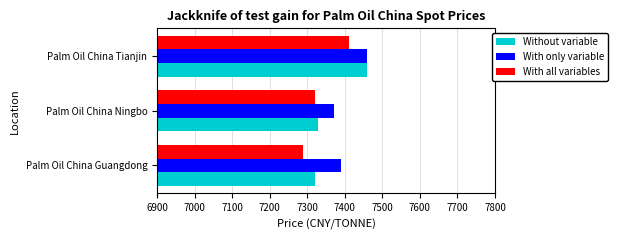

Rank the categories by With all variables value from lowest to highest.

Palm Oil China Guangdong, Palm Oil China Ningbo, Palm Oil China Tianjin